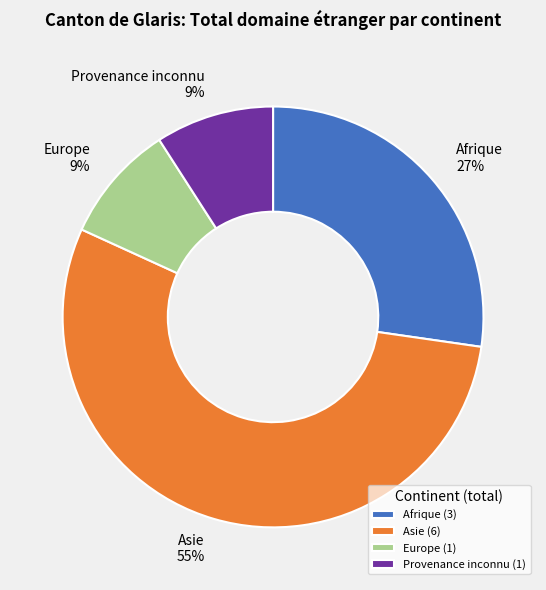

The Asie slice represents 55% of the pie. True or false?

True